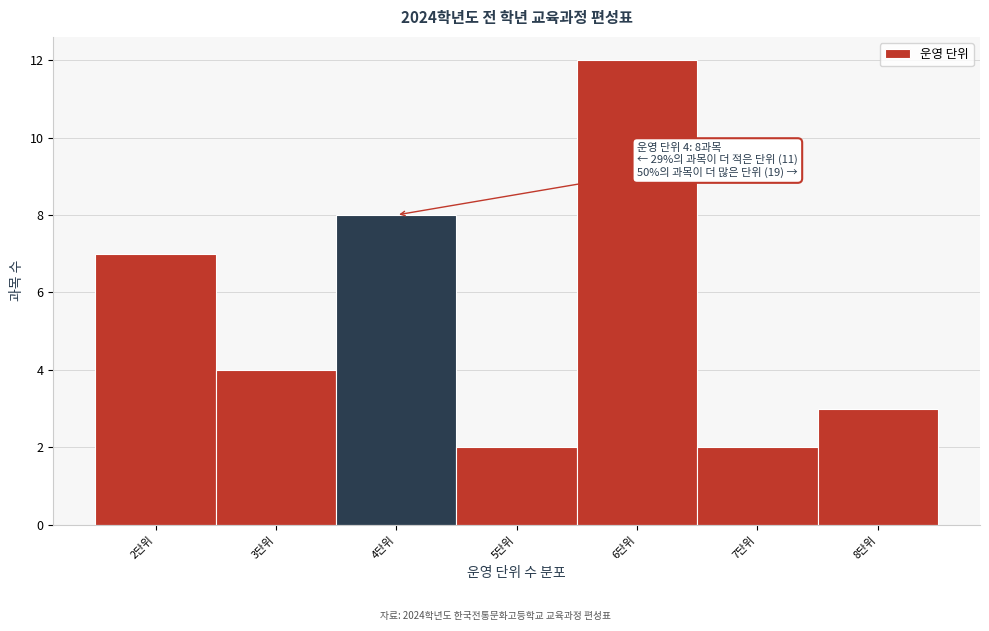

Over which range of the x-axis is the bar tallest?

5.5 to 6.5